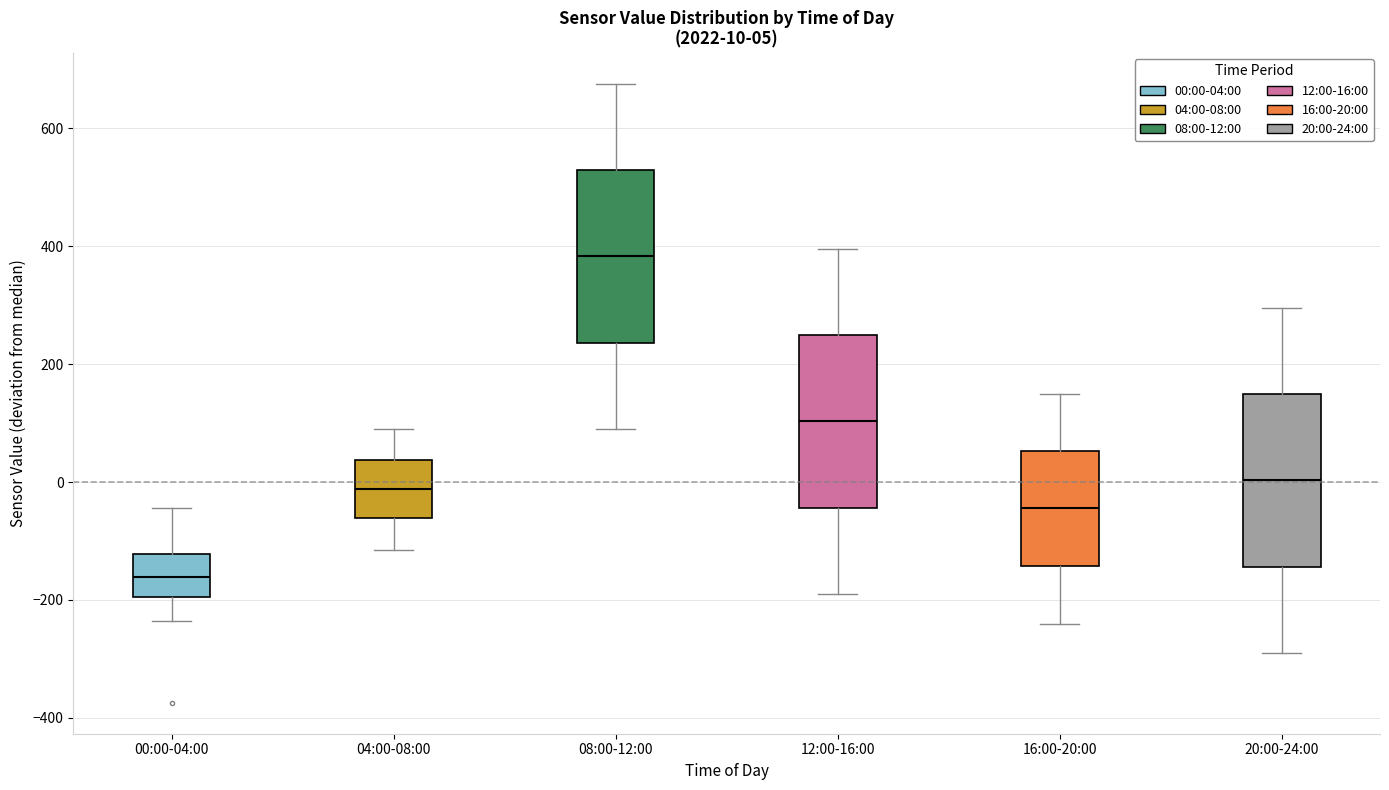

Which box has the lowest median line?

00:00-04:00